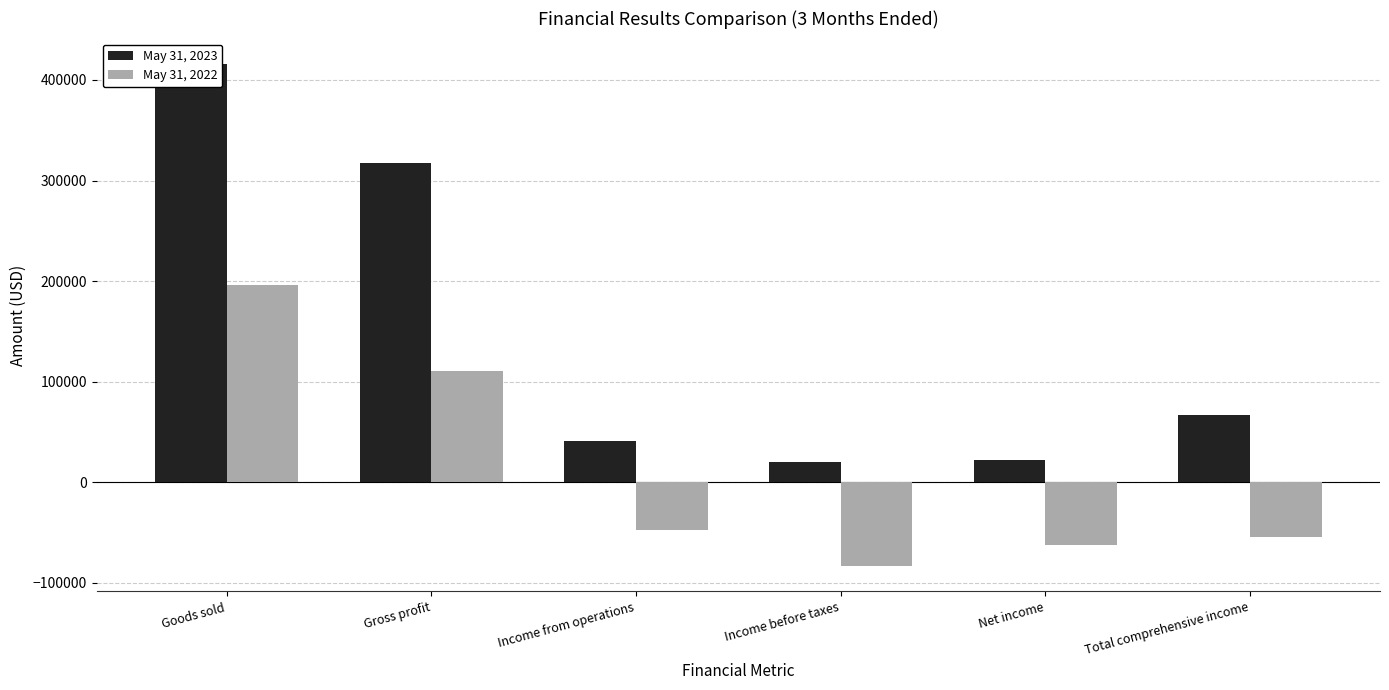

Reading left to right, extract all data points from this chart.

May 31, 2023: Goods sold=416208	Gross profit=317710	Income from operations=40850	Income before taxes=20319	Net income=22288	Total comprehensive income=66891
May 31, 2022: Goods sold=196472	Gross profit=110450	Income from operations=-48001	Income before taxes=-83904	Net income=-63087	Total comprehensive income=-54559